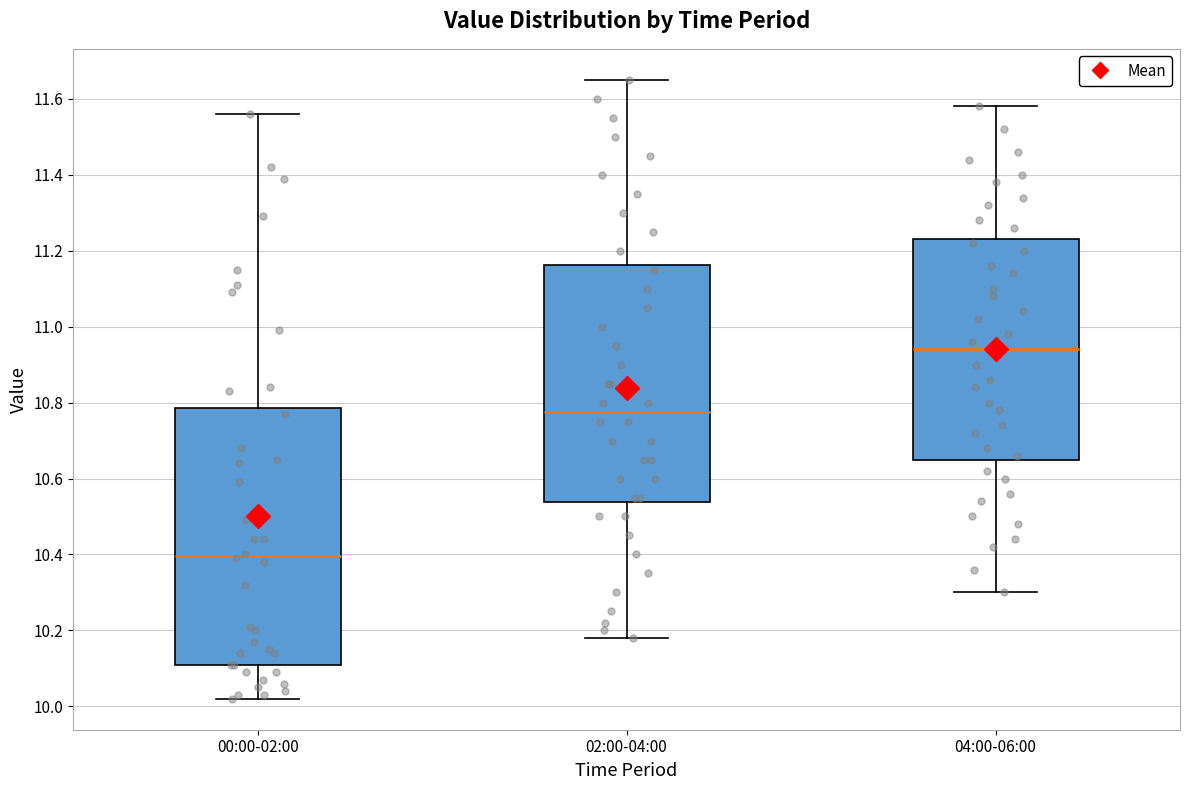

Reading left to right, read every box against the y-axis: the position of its median line, the range the box covers, and the ends of its whiskers. The values are not printed on the chart, so give them approximately, as read against the axis.

00:00-02:00: median 10.40, box 10.12 to 10.78, whiskers 10.02 to 11.56
02:00-04:00: median 10.78, box 10.54 to 11.16, whiskers 10.18 to 11.66
04:00-06:00: median 10.94, box 10.66 to 11.24, whiskers 10.30 to 11.58